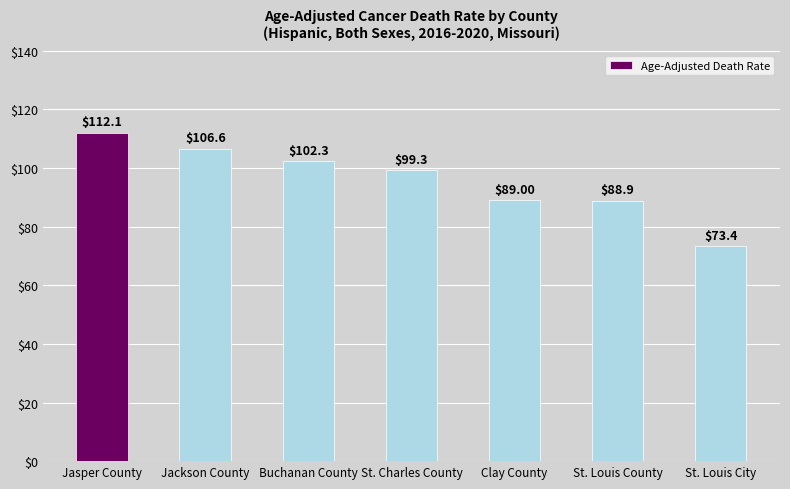

List the labels in order of value, largest first.

Jasper County, Jackson County, Buchanan County, St. Charles County, Clay County, St. Louis County, St. Louis City